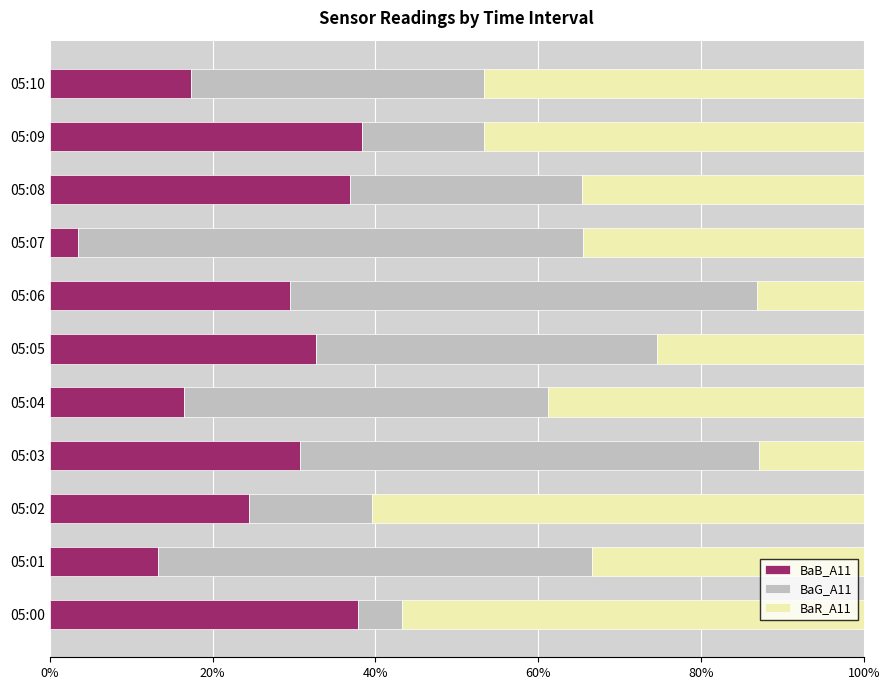

What is the difference between the BaB_A11 values at 05:05 and 05:00?

5.1